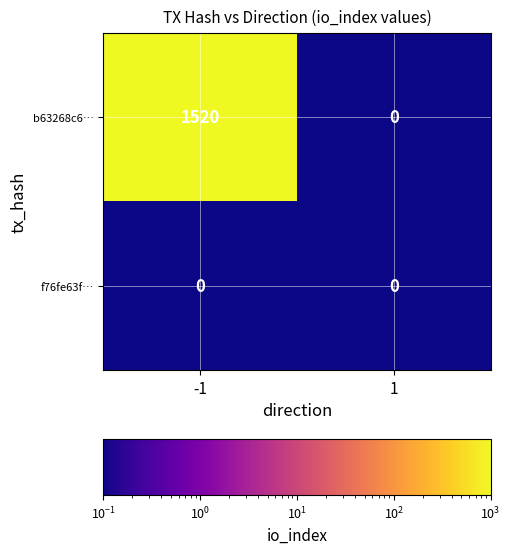

Which series changed the most between -1 and 1?

b63268c6…